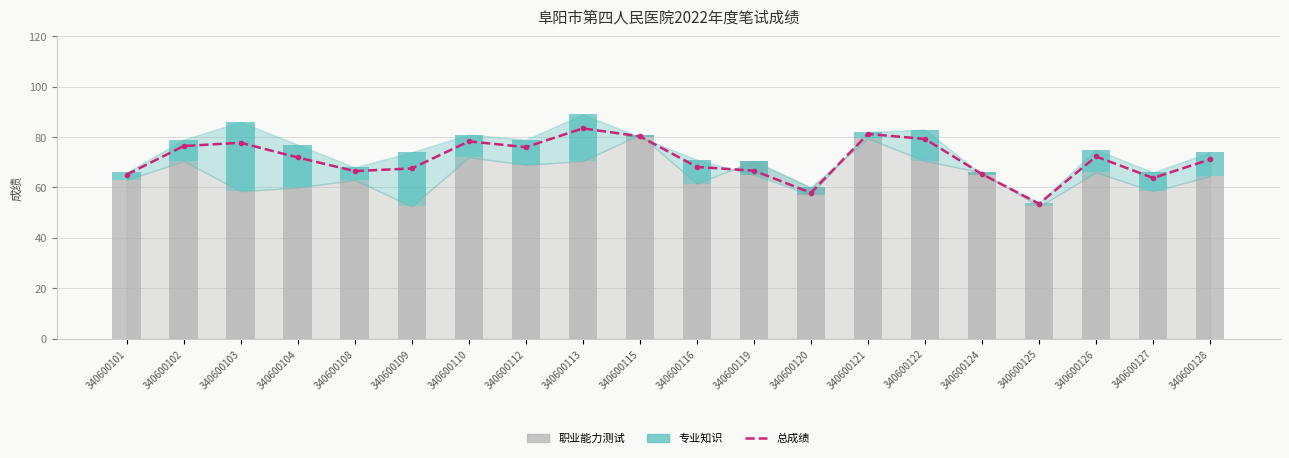

The value of 职业能力测试 at 340600112 is 69.0. True or false?

True